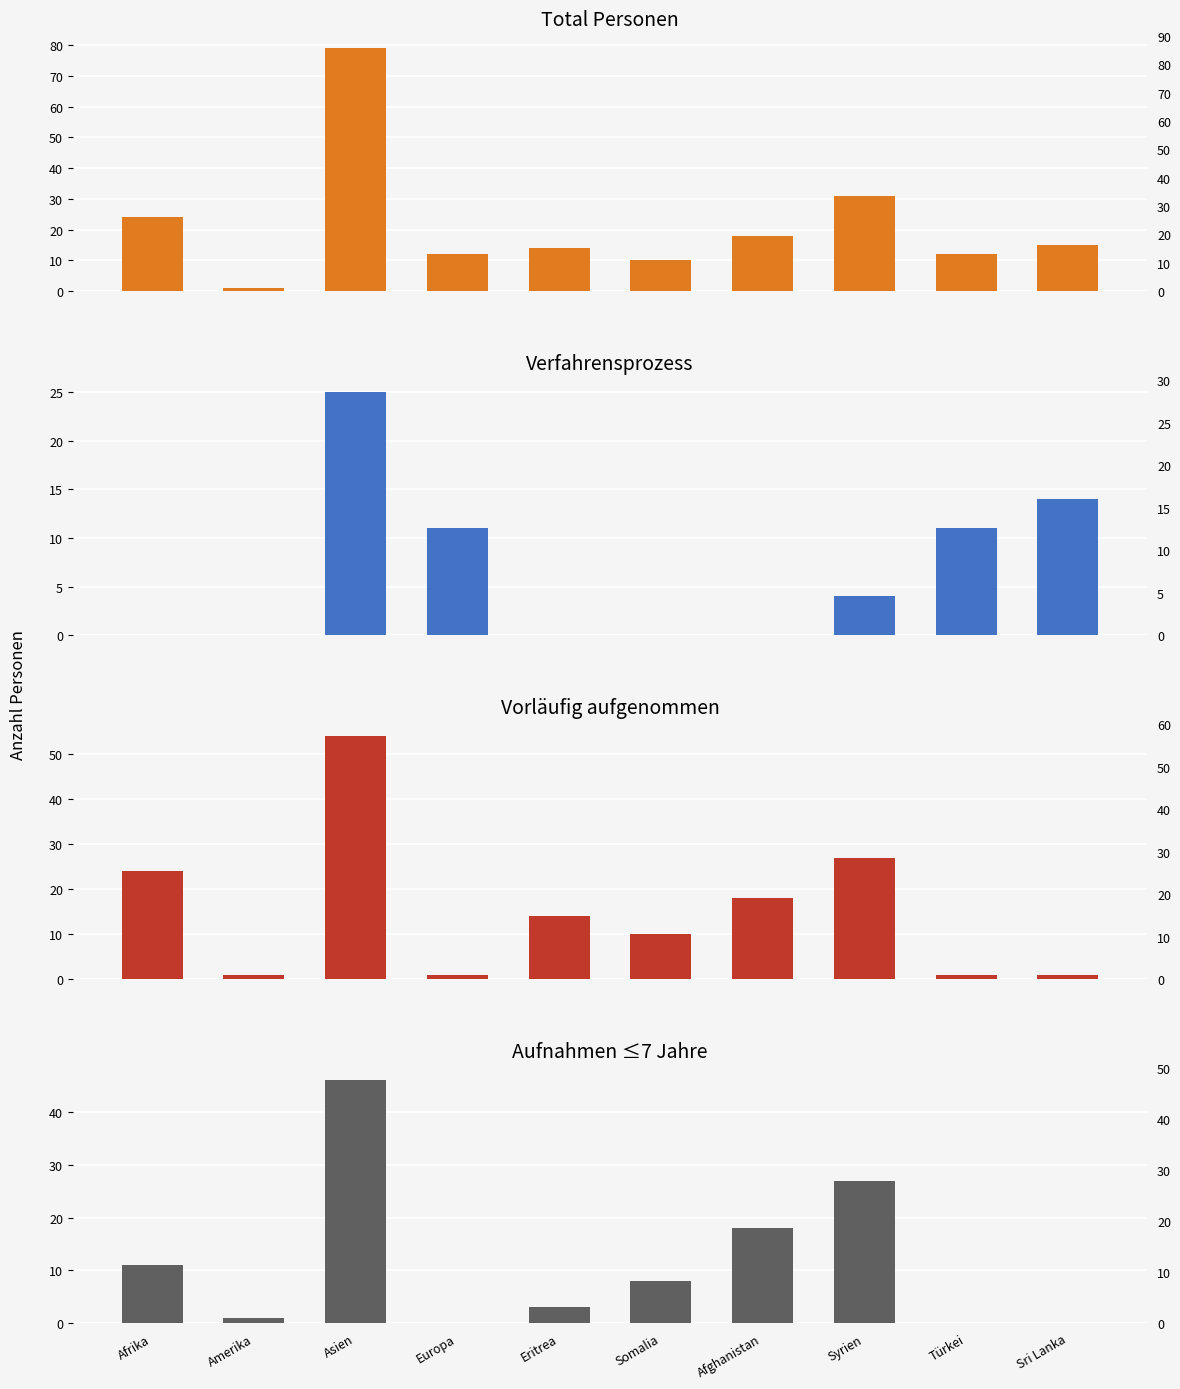

What position from the right is Syrien?

3